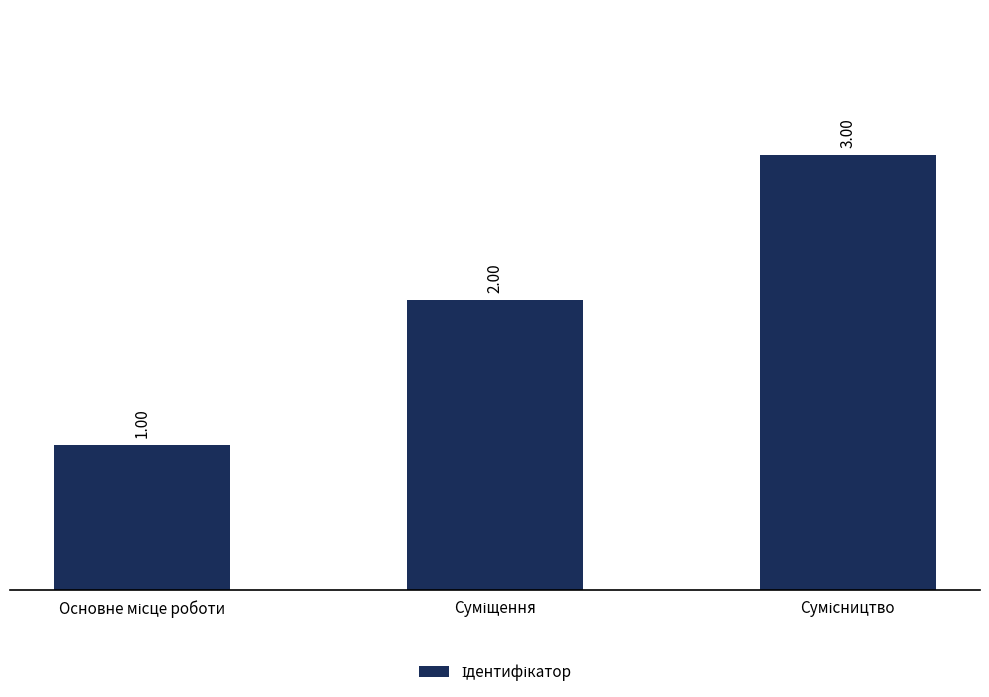

What is the sum of all values?

6